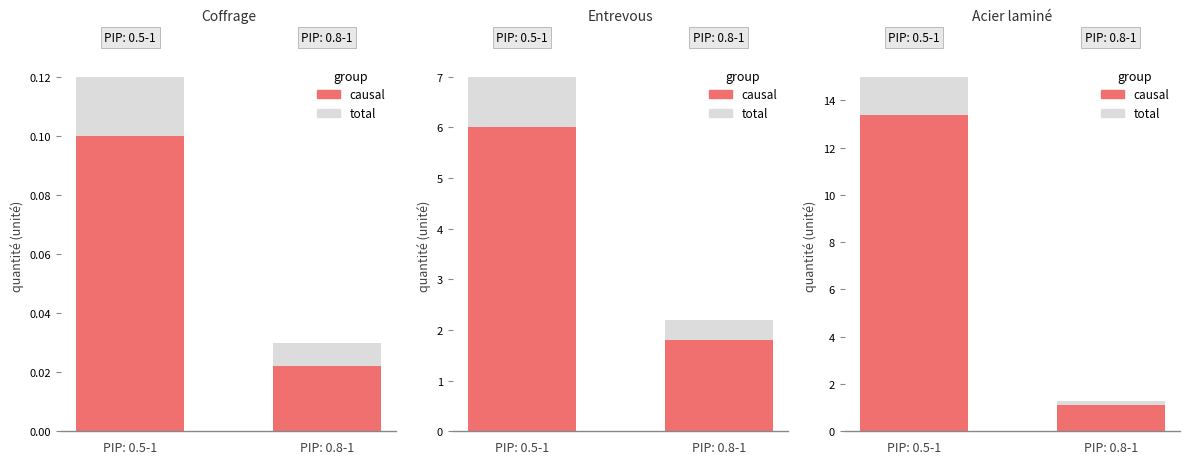

The value of total at PIP: 0.8-1 is 0.1. True or false?

False